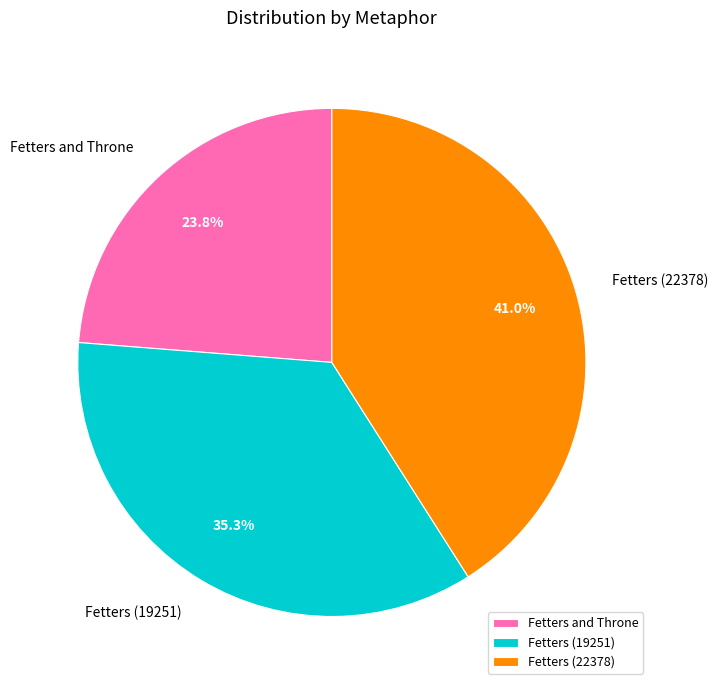

Does any single category account for the majority?

No